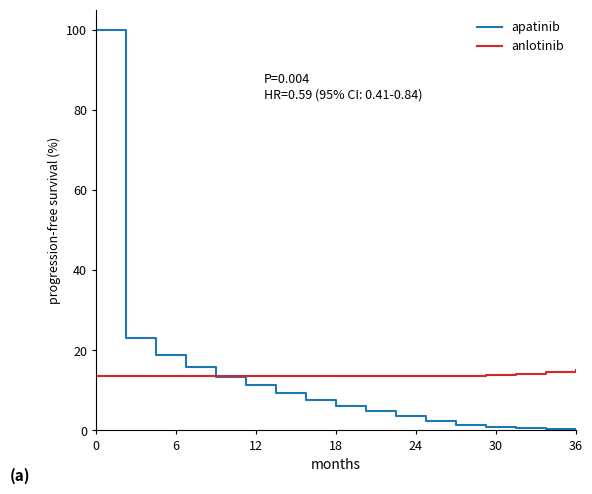

Is this an area chart (filled region under the line)?

No